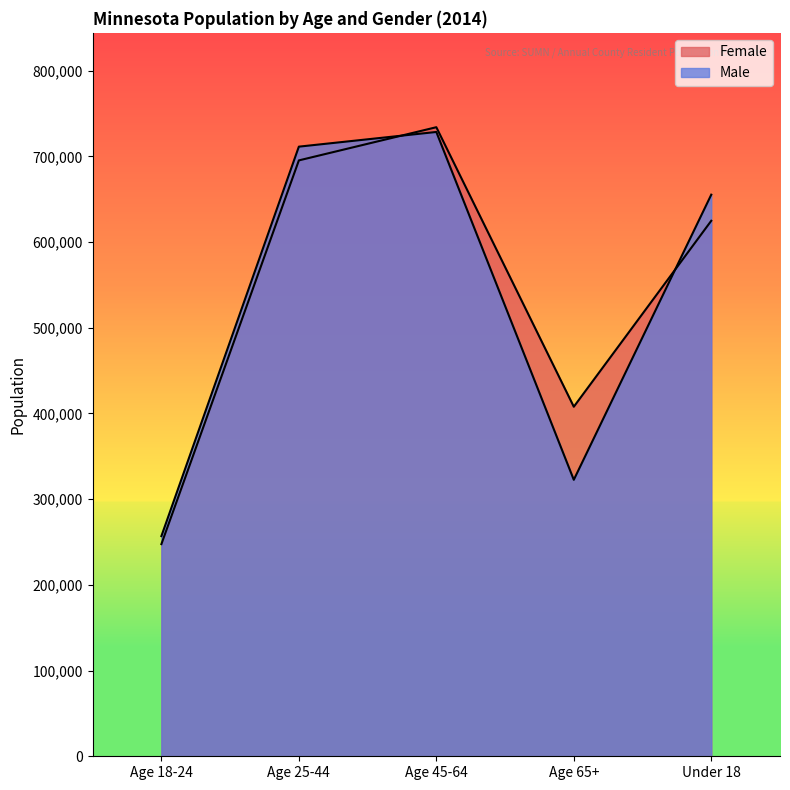

What is the difference between the maximum and minimum values in the Female series?

486414